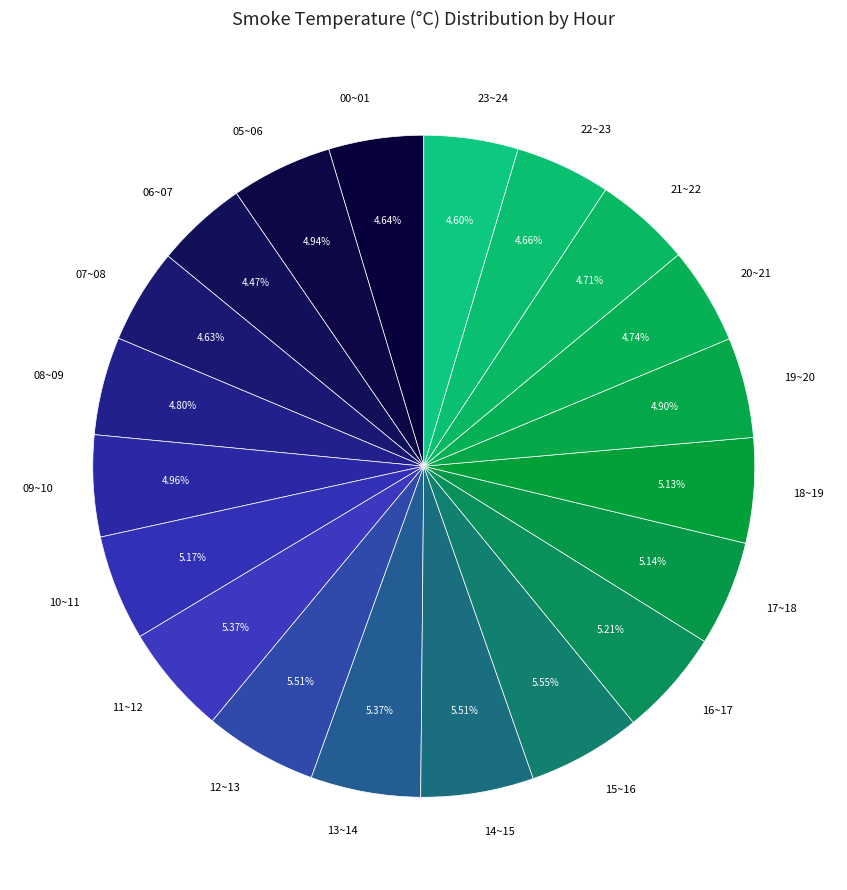

Is there a majority slice in this chart?

No